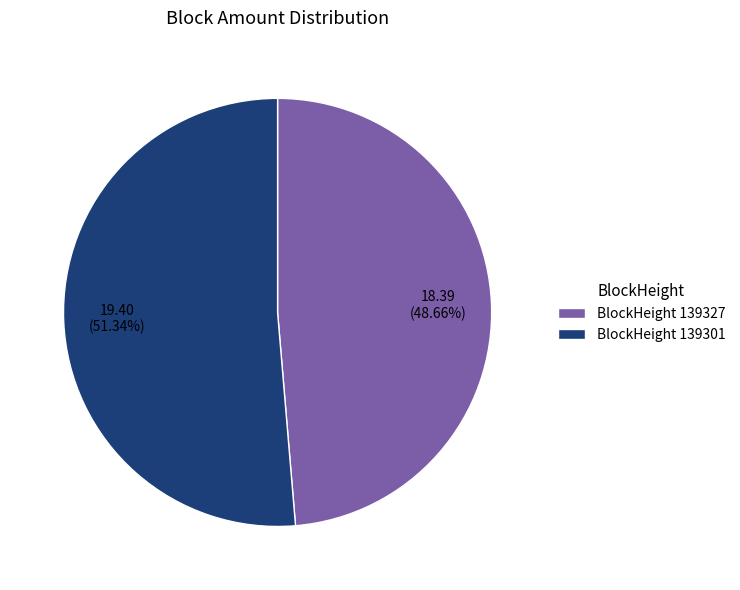

Do BlockHeight 139301 and BlockHeight 139327 together represent more than half of the pie?

Yes